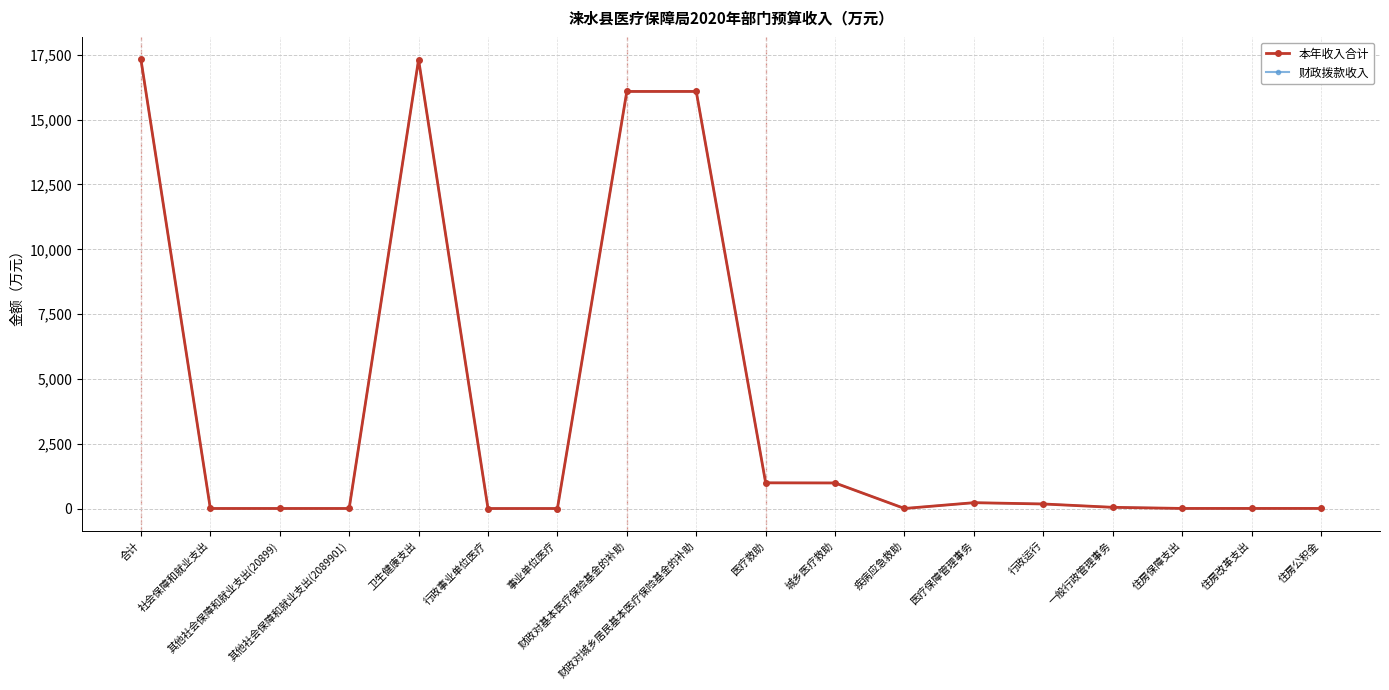

At which label is 财政拨款收入 closest to 8664?

财政对基本医疗保险基金的补助